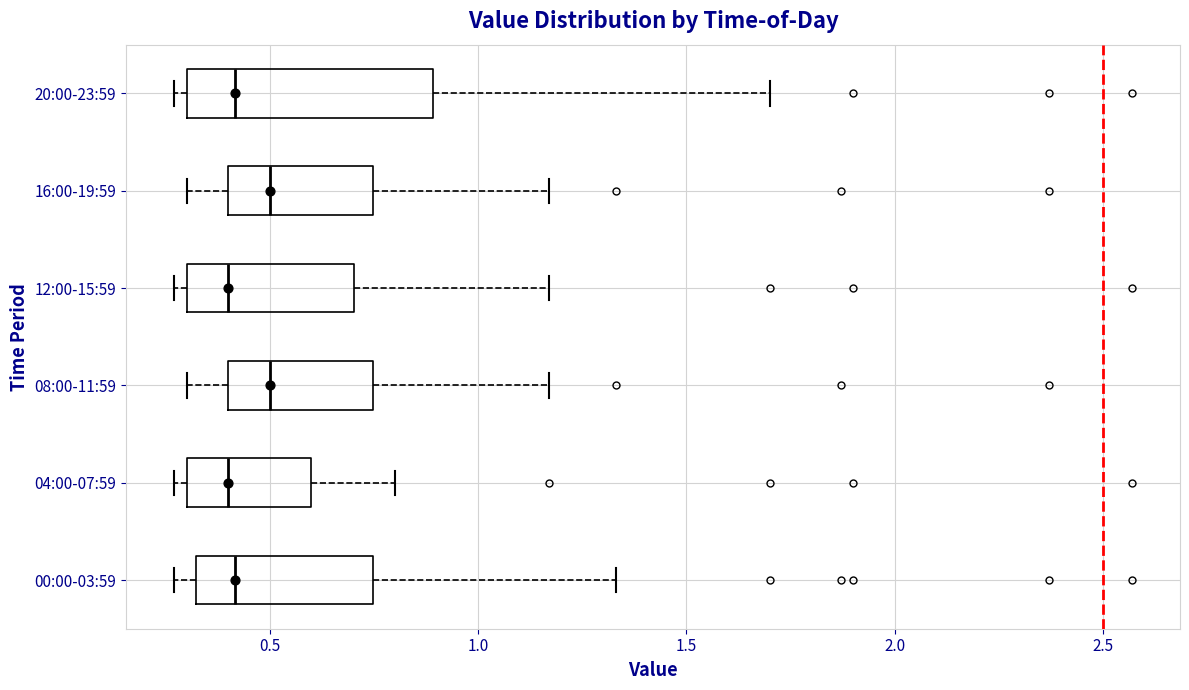

Where does the right whisker of the box for 20:00-23:59 end on the x-axis? The values are not printed on the chart, so give them approximately, as read against the axis.

1.70